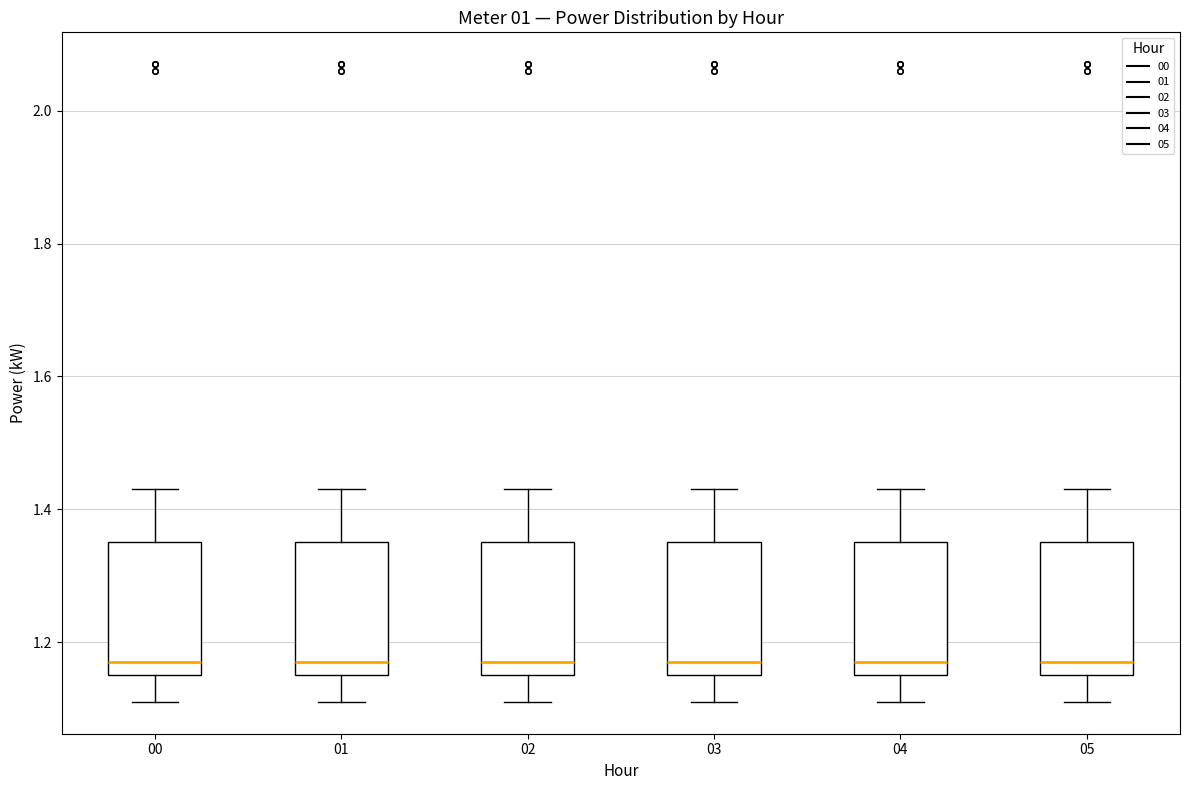

Reading left to right, read every box against the y-axis: the position of its median line, the range the box covers, and the ends of its whiskers. The values are not printed on the chart, so give them approximately, as read against the axis.

00: median 1.18, box 1.16 to 1.36, whiskers 1.12 to 1.44
01: median 1.18, box 1.16 to 1.36, whiskers 1.12 to 1.44
02: median 1.18, box 1.16 to 1.36, whiskers 1.12 to 1.44
03: median 1.18, box 1.16 to 1.36, whiskers 1.12 to 1.44
04: median 1.18, box 1.16 to 1.36, whiskers 1.12 to 1.44
05: median 1.18, box 1.16 to 1.36, whiskers 1.12 to 1.44